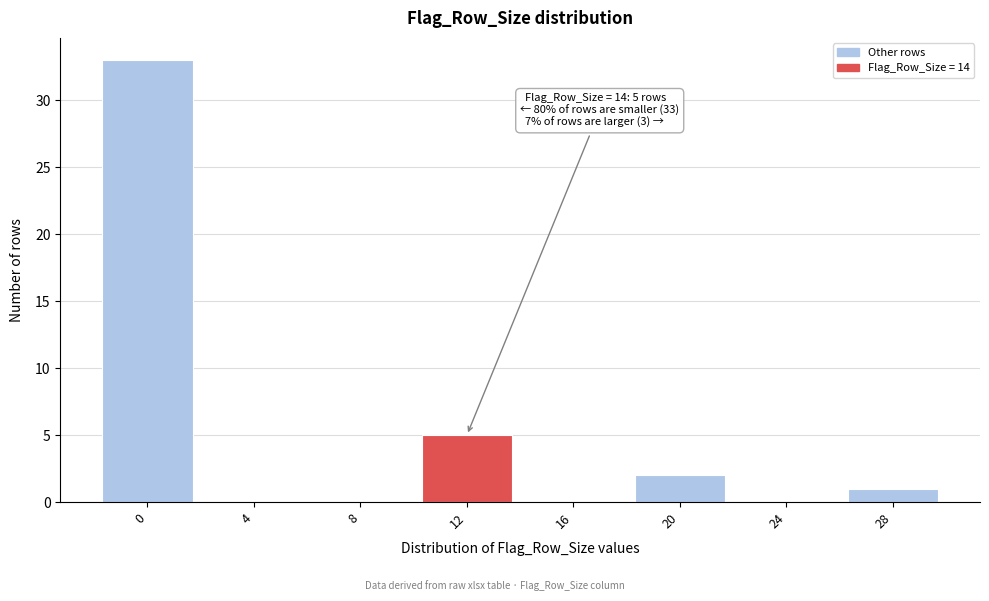

Reading left to right, what are all the values shown in this chart?

0=33	4=0	8=0	12=5	16=0	20=2	24=0	28=1